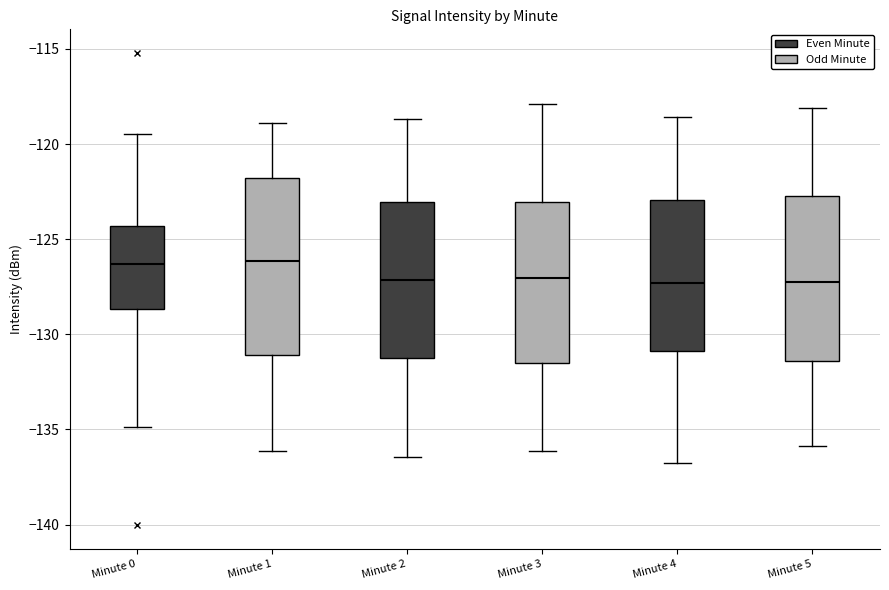

Where is the upper edge of the box for Minute 4 on the y-axis? The values are not printed on the chart, so give them approximately, as read against the axis.

-123.0